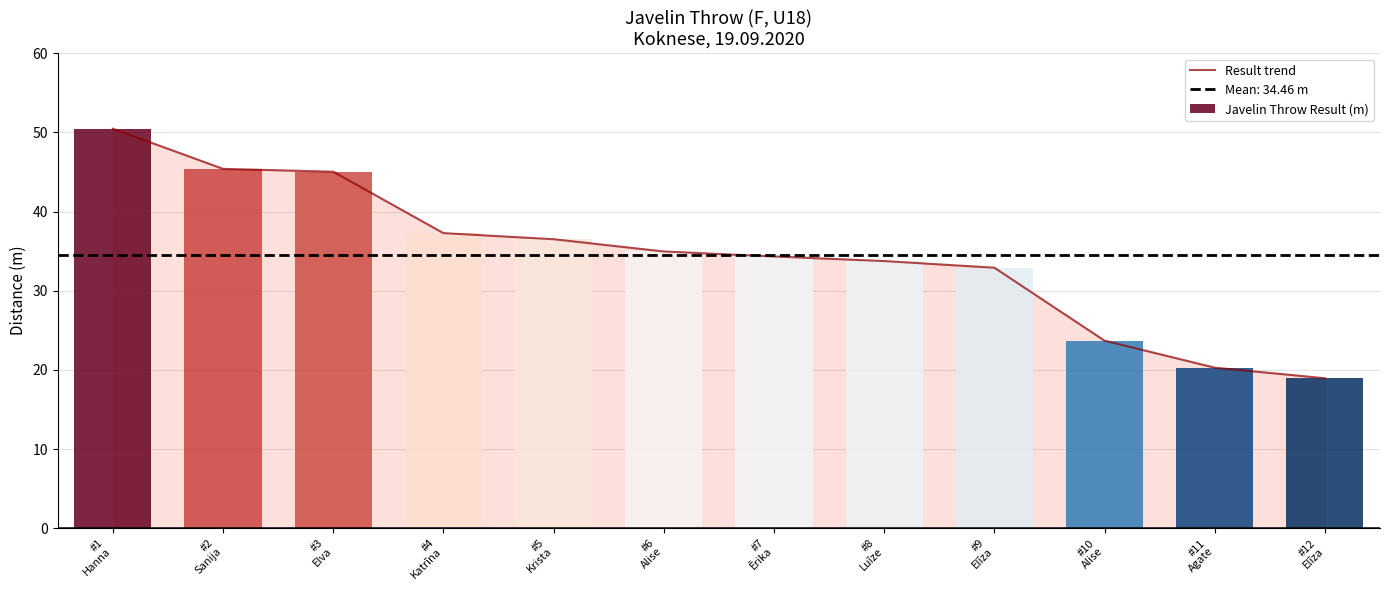

Rank the categories by value from highest to lowest.

#1
Hanna, #2
Sanija, #3
Elva, #4
Katrīna, #5
Krista, #6
Alise, #7
Ērika, #8
Luīze, #9
Elīza, #10
Alise, #11
Agate, #12
Elīza